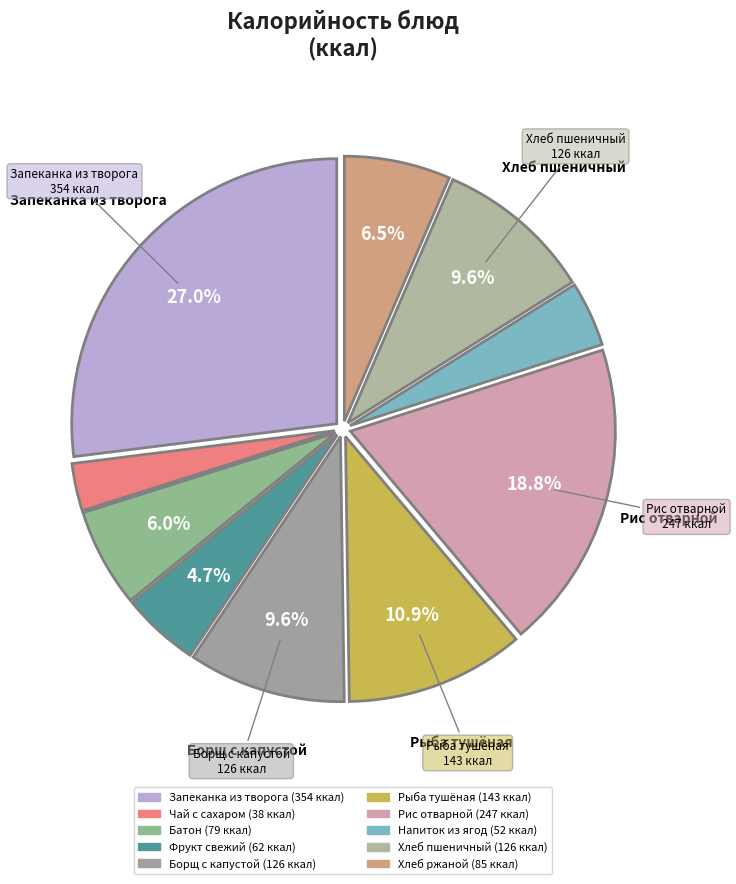

What is the largest slice in the pie chart?

Запеканка из творога